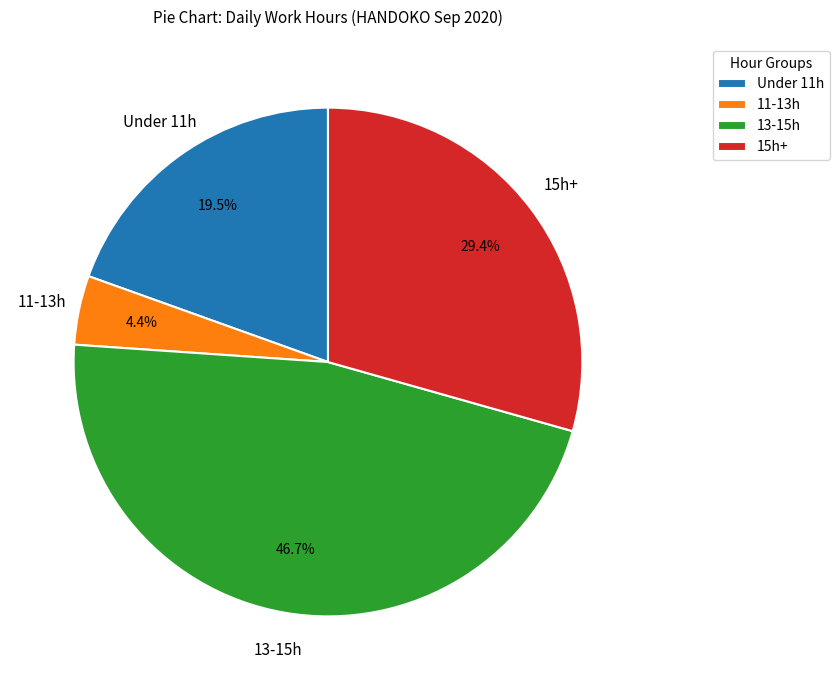

Which has a higher value, 11-13h or Under 11h?

Under 11h